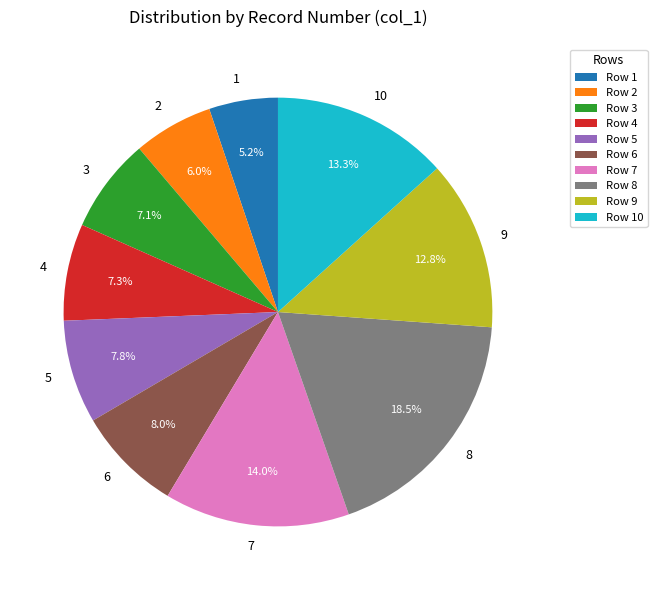

True or false: 10 accounts for 13% of the total.

True